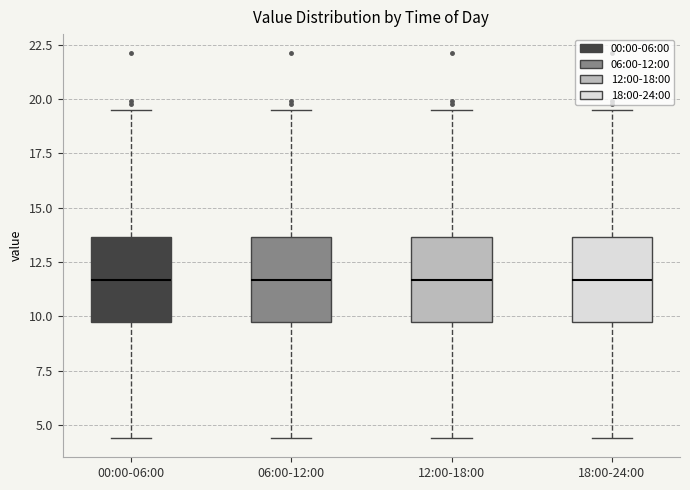

Reading left to right, transcribe this box plot: for each box, give where its median line is, the range the box spans, and where its two whiskers end, as read against the y-axis. The values are not printed on the chart, so give them approximately, as read against the axis.

00:00-06:00: median 11.5, box 10.0 to 13.5, whiskers 4.5 to 19.5
06:00-12:00: median 11.5, box 10.0 to 13.5, whiskers 4.5 to 19.5
12:00-18:00: median 11.5, box 10.0 to 13.5, whiskers 4.5 to 19.5
18:00-24:00: median 11.5, box 10.0 to 13.5, whiskers 4.5 to 19.5